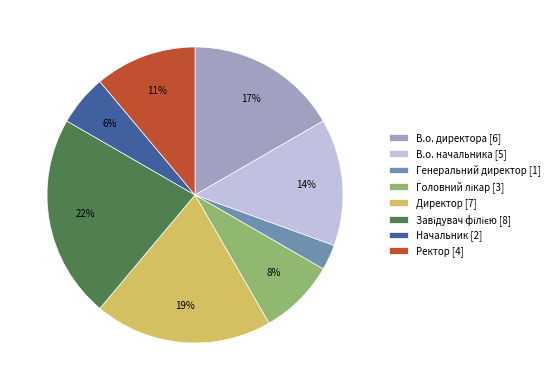

To the nearest percent, what is the difference between the Генеральний директор [1] and В.о. директора [6] slice percentages?

14%